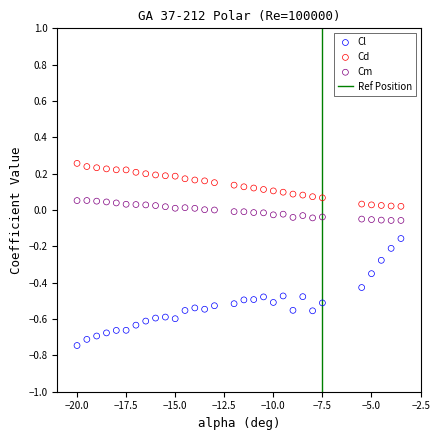

Across all data points, what is the range of X values (max minus min)?

16.5